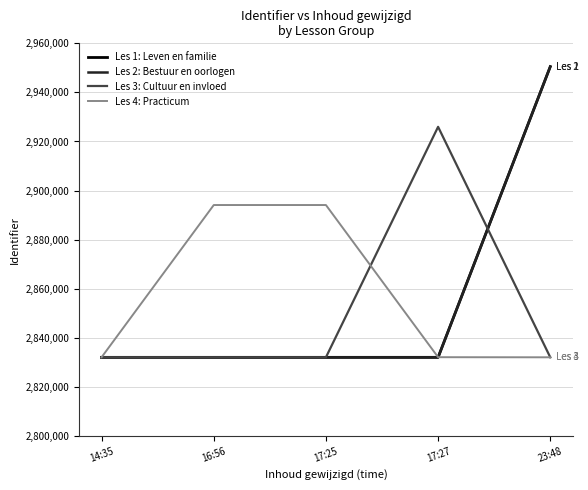

Which category has the highest value across all series?

23:48